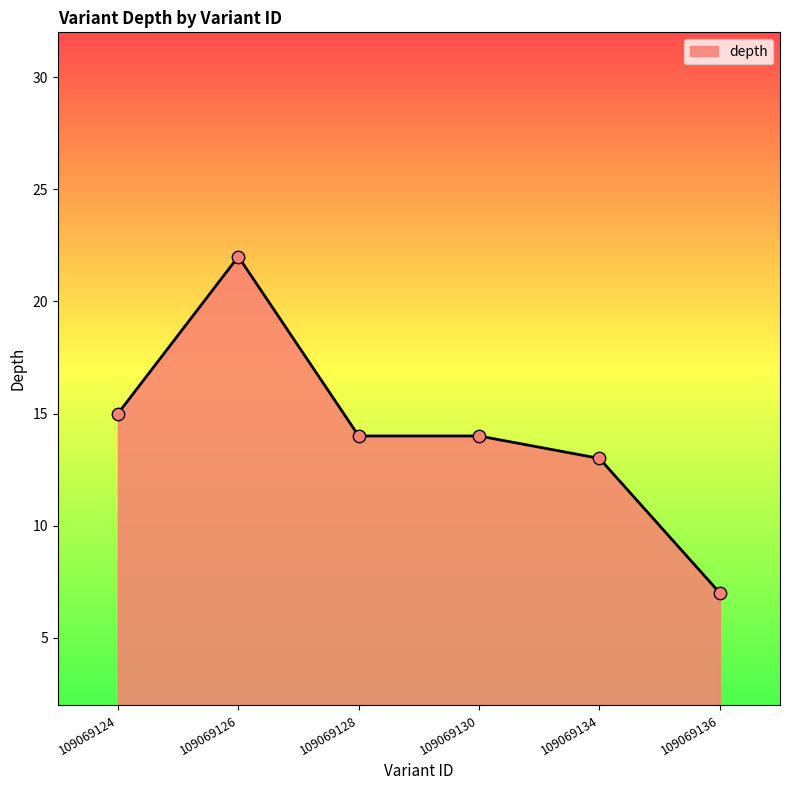

Approximately how many times larger is the value at 109069128 compared to 109069130?

1.0